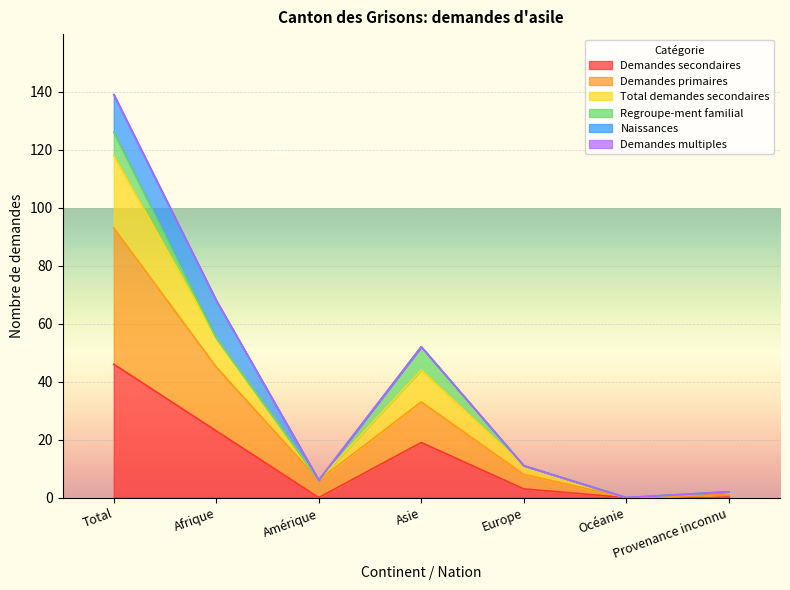

Is it true that Demandes secondaires equals 0 at Océanie?

True